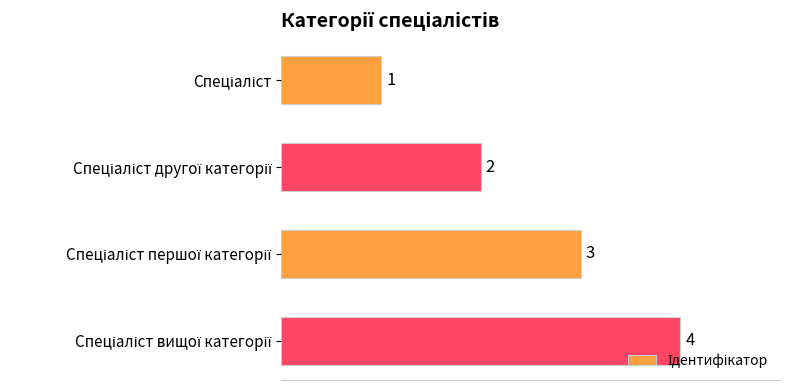

How many distinct data groups are displayed?

1